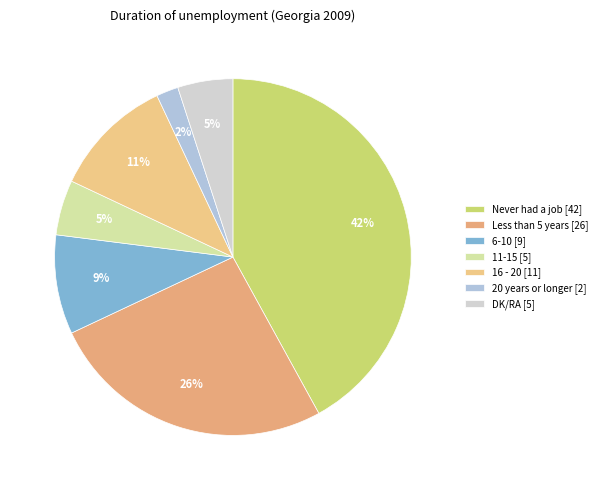

True or false: 20 years or longer accounts for 2% of the total.

True